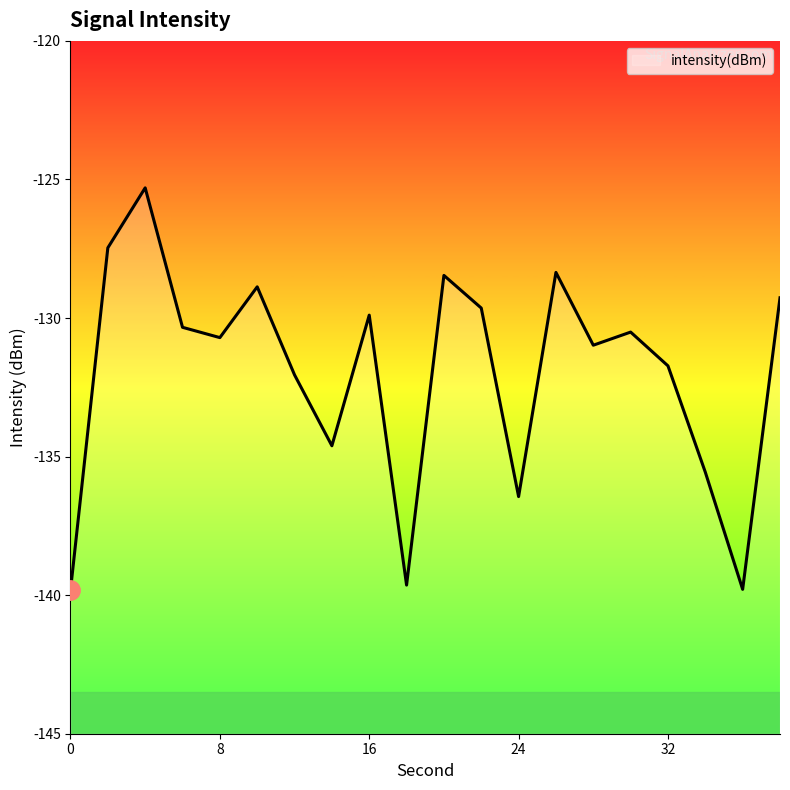

Rank the categories by value from lowest to highest.

0, 36, 18, 24, 34, 14, 12, 32, 28, 8, 30, 6, 16, 22, 38, 10, 20, 26, 2, 4